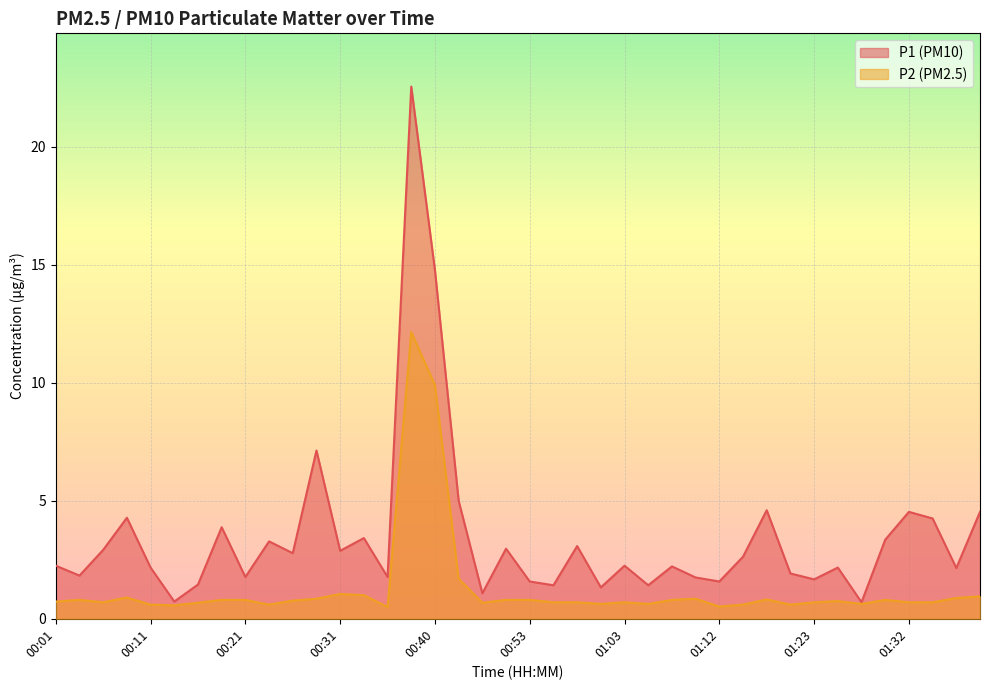

At which category is the sum across all series the highest?

00:38